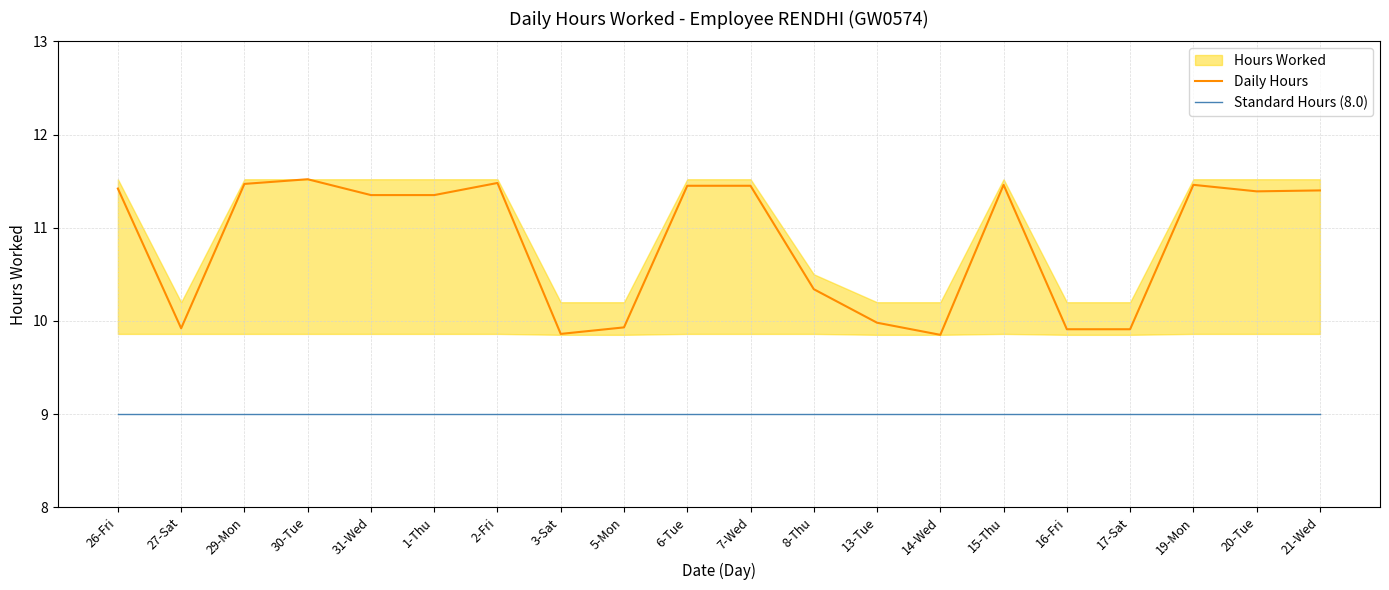

True or false: Daily Hours and Standard Hours (8.0) cross at least once.

False